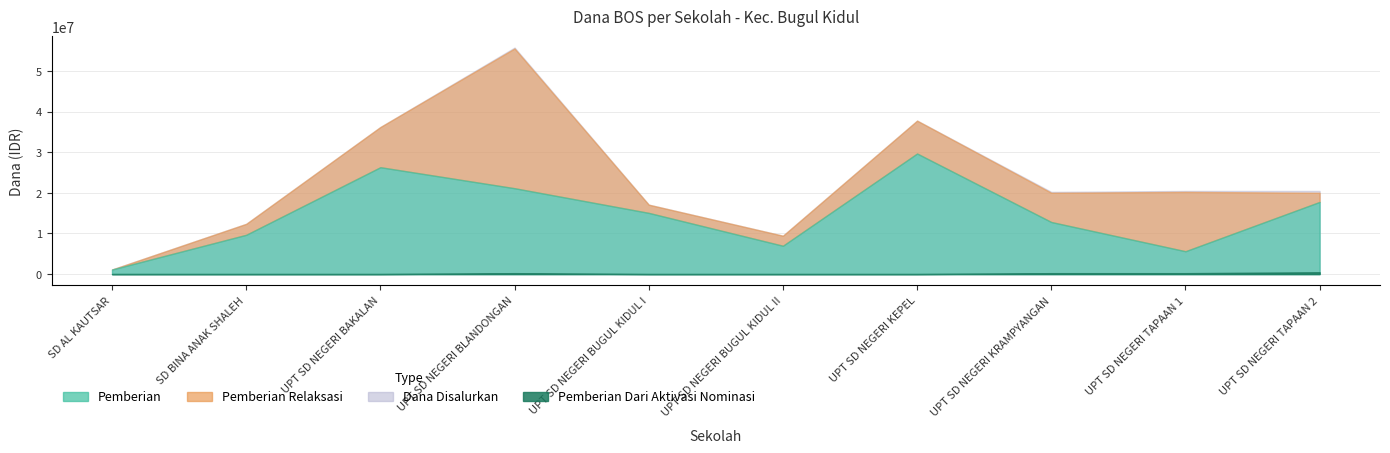

Which series changed the most between SD BINA ANAK SHALEH and UPT SD NEGERI TAPAAN 1?

Pemberian Relaksasi